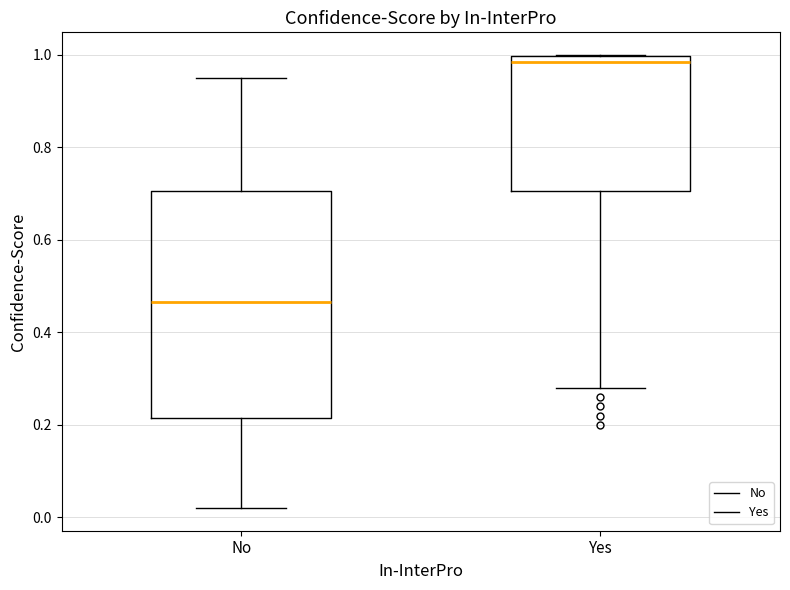

Where is the lower edge of the box for Yes on the y-axis? The values are not printed on the chart, so give them approximately, as read against the axis.

0.70